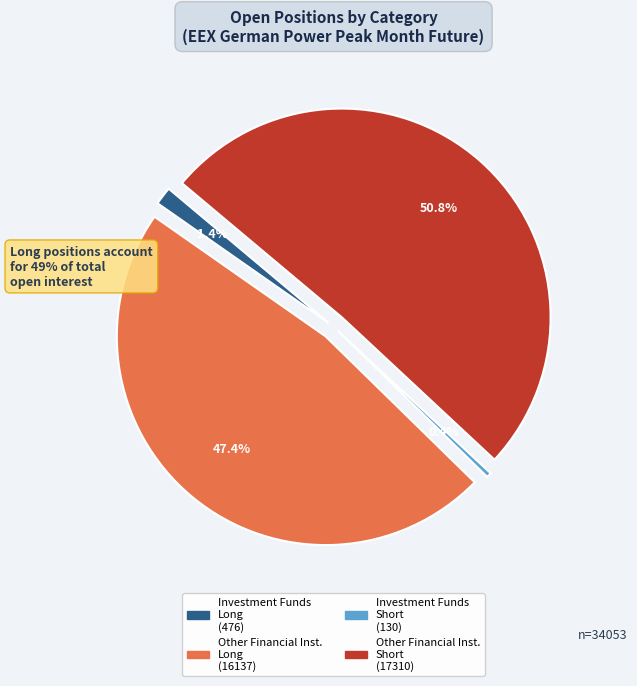

Does any single category account for the majority?

Yes